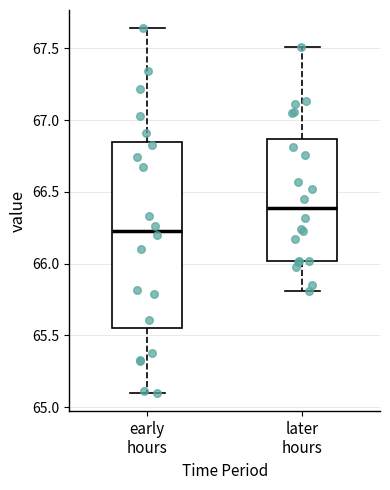

Which box has the lowest median line?

early hours